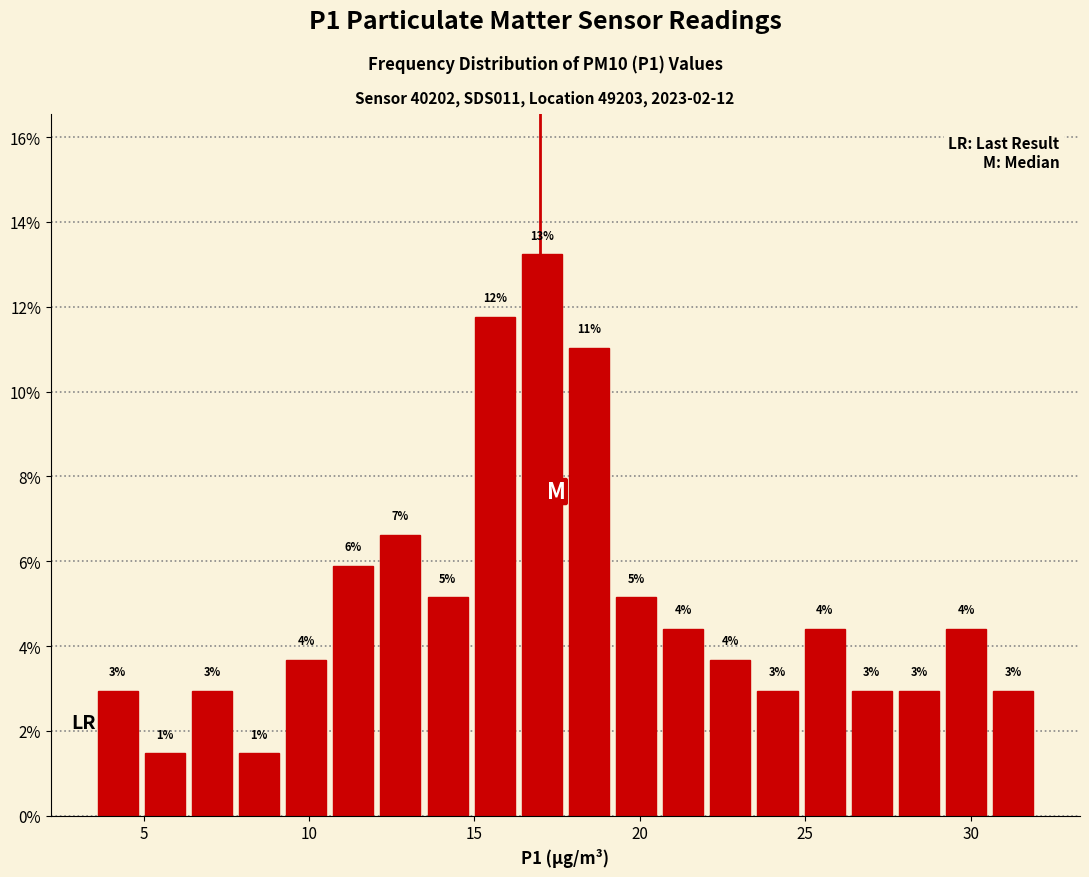

Read against the x-axis, roughly where is the centre of the tallest bar?

17.0